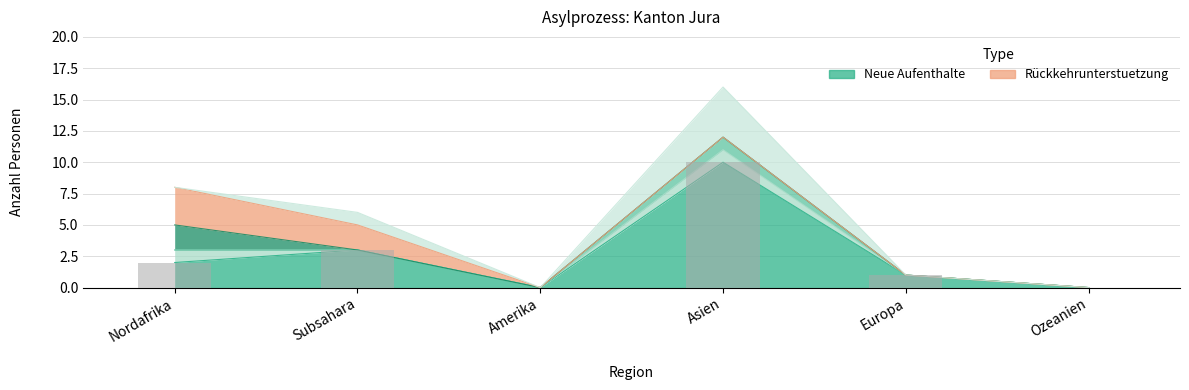

The value at Ozeanien is -3. True or false?

False